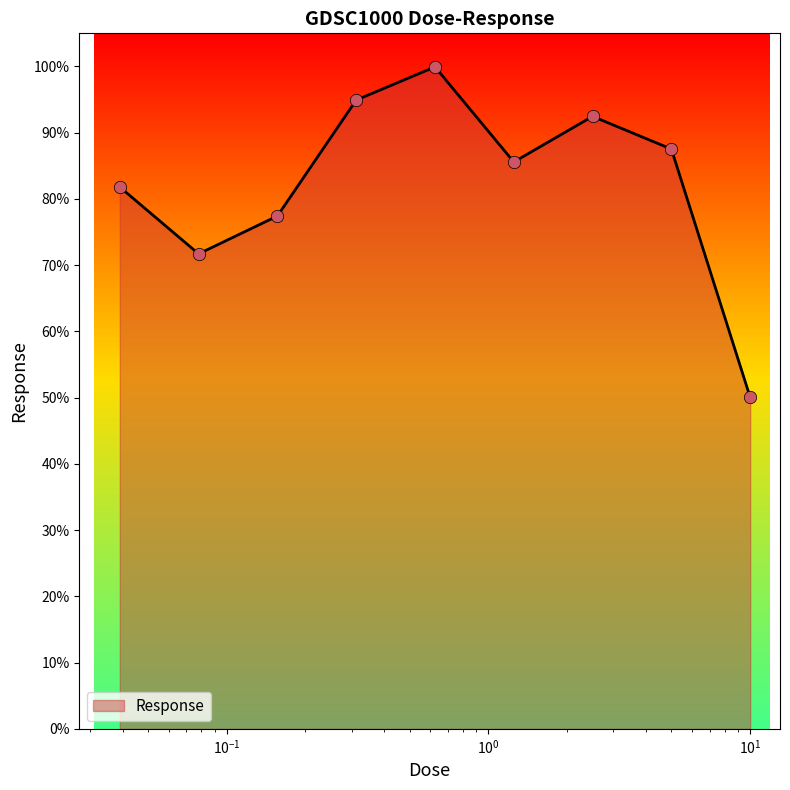

What is the greatest value displayed?

99.9